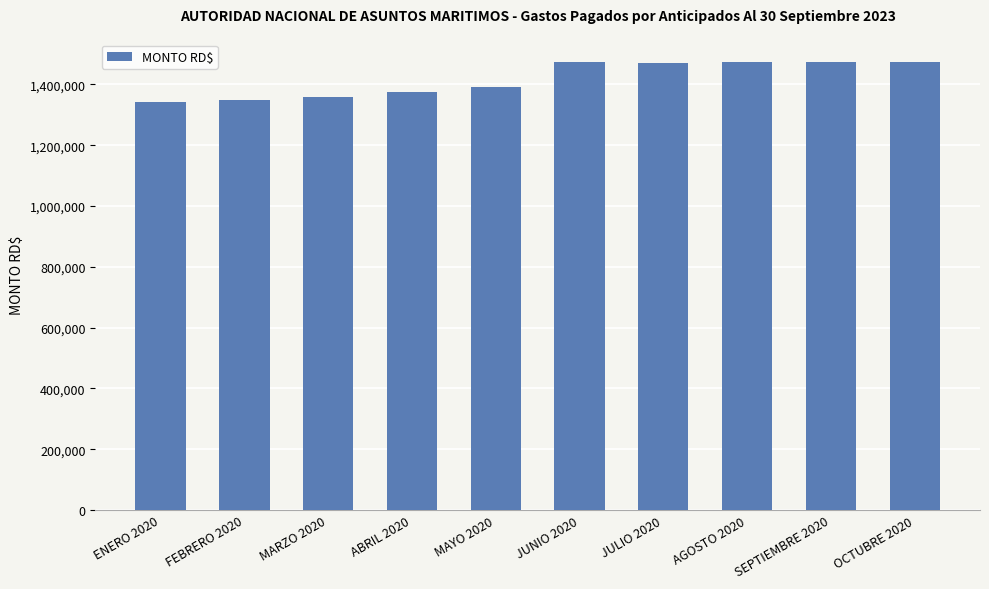

What is the sum of the values at OCTUBRE 2020 and AGOSTO 2020?

2947870.8